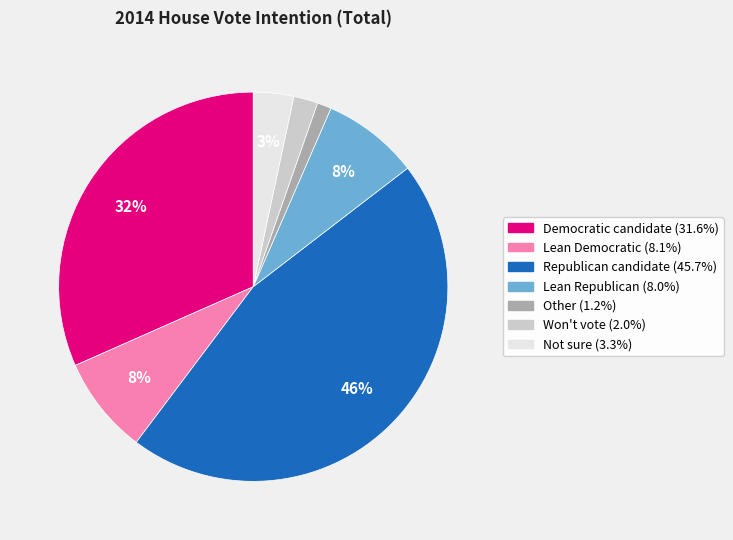

How many segments does this pie chart have?

7